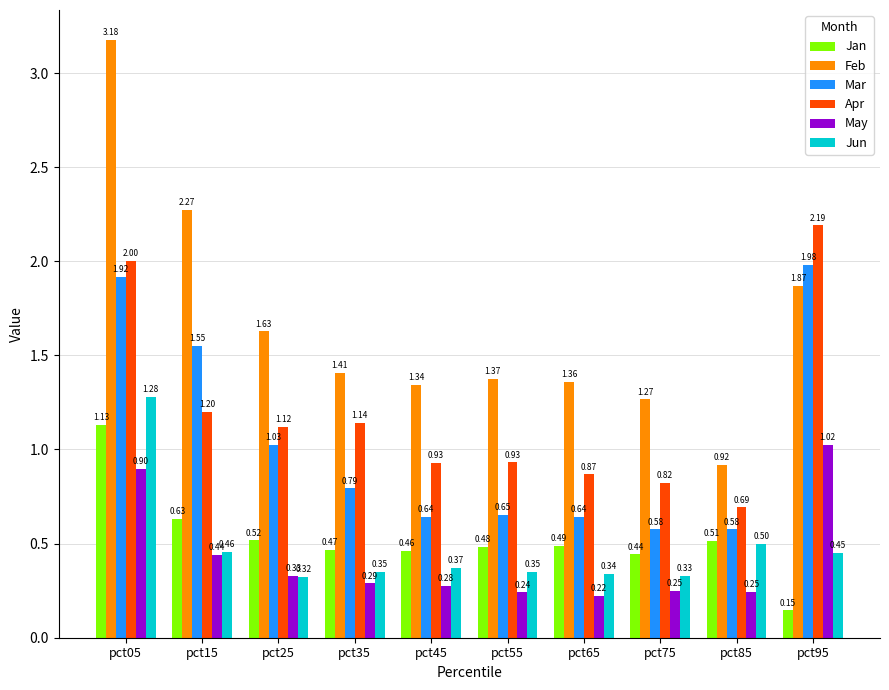

Rank the series by their maximum value, from highest to lowest.

Feb, Apr, Mar, Jun, Jan, May